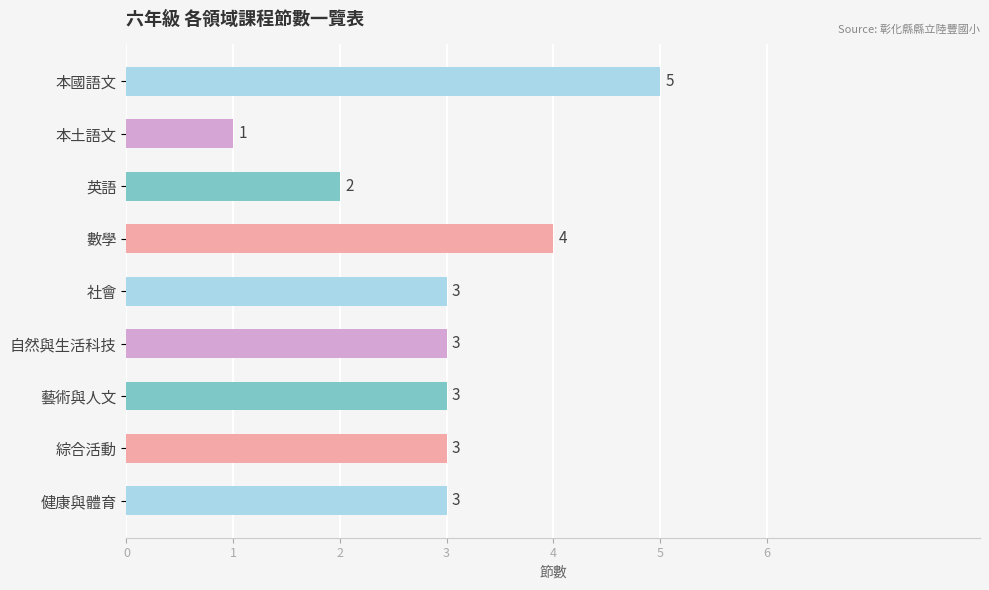

What is the smallest value displayed?

1